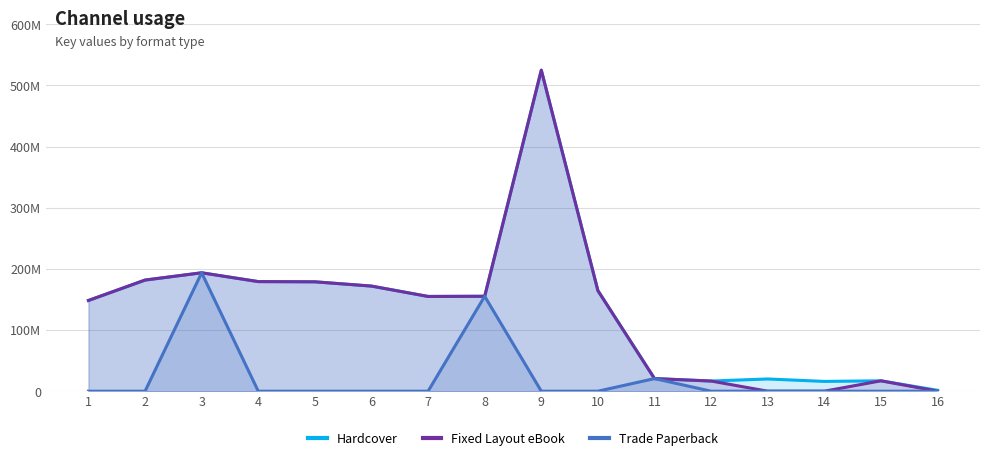

True or false: Trade Paperback has more than 0 points higher than both neighbors.

True